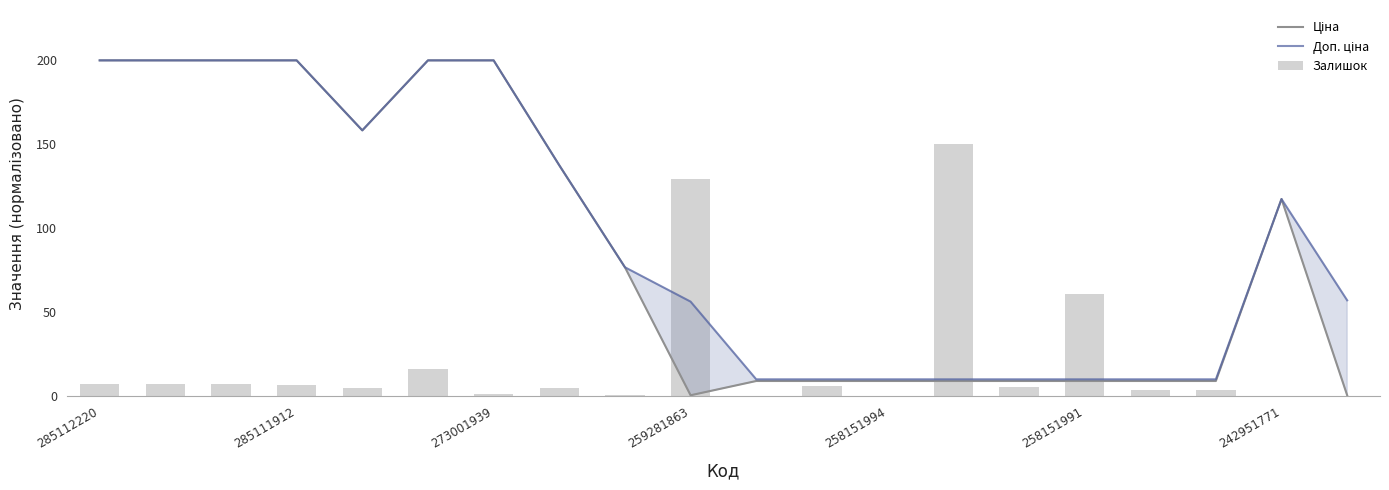

How many groups of bars are there?

20